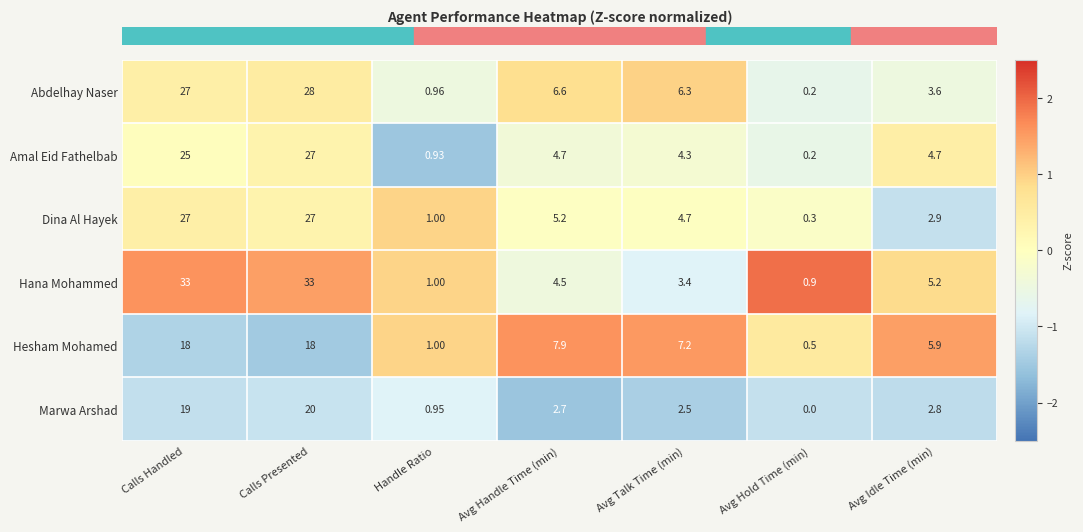

At which label does Marwa Arshad reach its minimum?

Avg Hold Time (min)